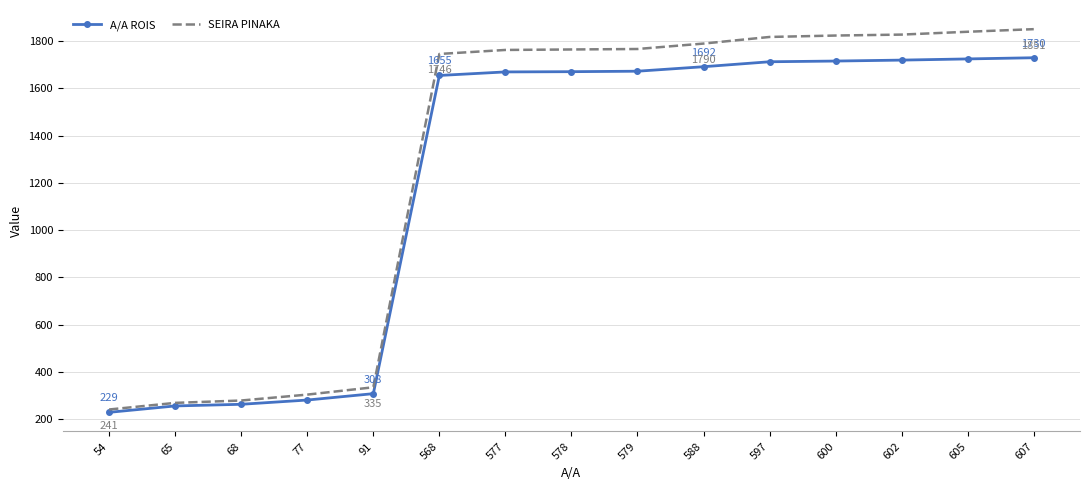

List the series in order of their overall mean, highest first.

SEIRA PINAKA, A/A ROIS